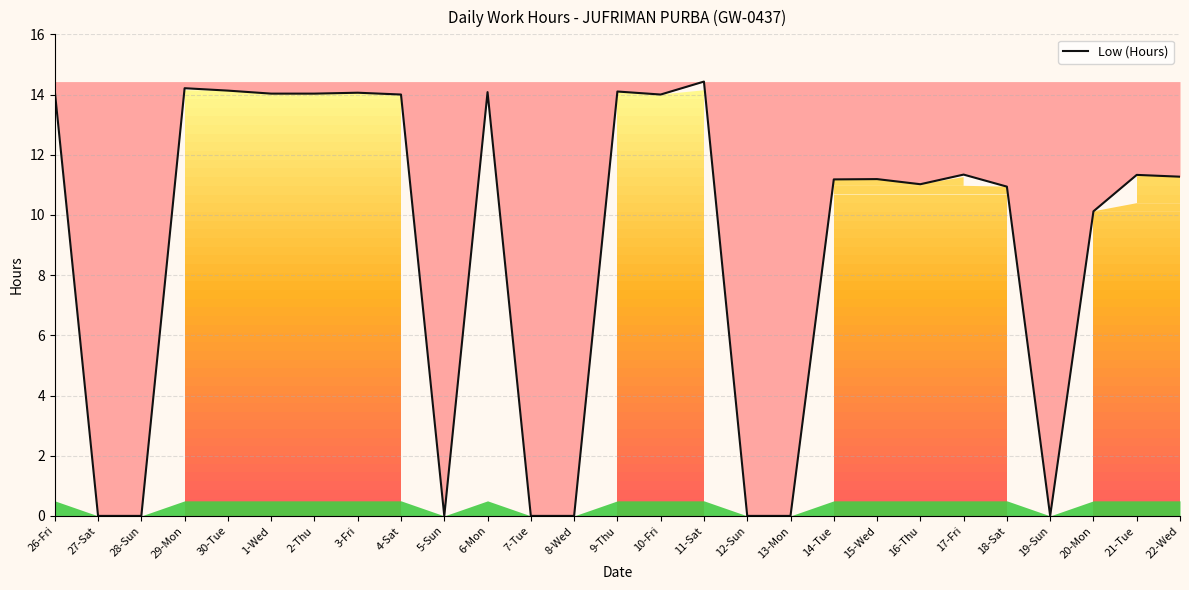

What position from the left is 7-Tue?

12